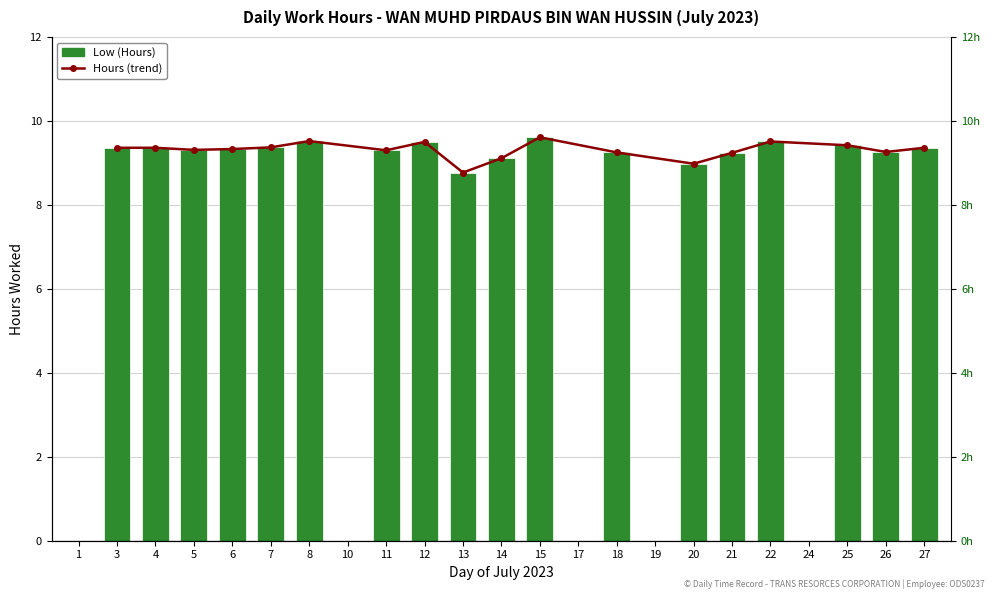

Reading right to left, extract all data points from this chart.

9.4	9.3	9.4	0.0	9.5	9.2	9.0	0.0	9.2	0.0	9.6	9.1	8.8	9.5	9.3	0.0	9.5	9.4	9.3	9.3	9.4	9.4	0.0